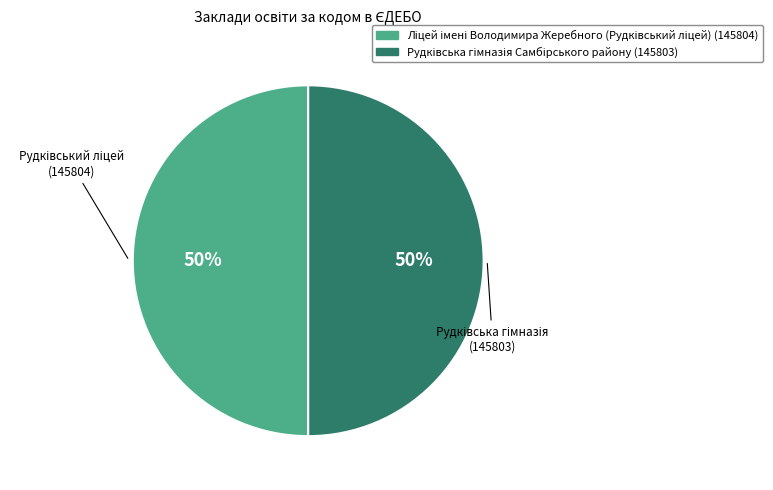

Count the number of slices in the pie.

2